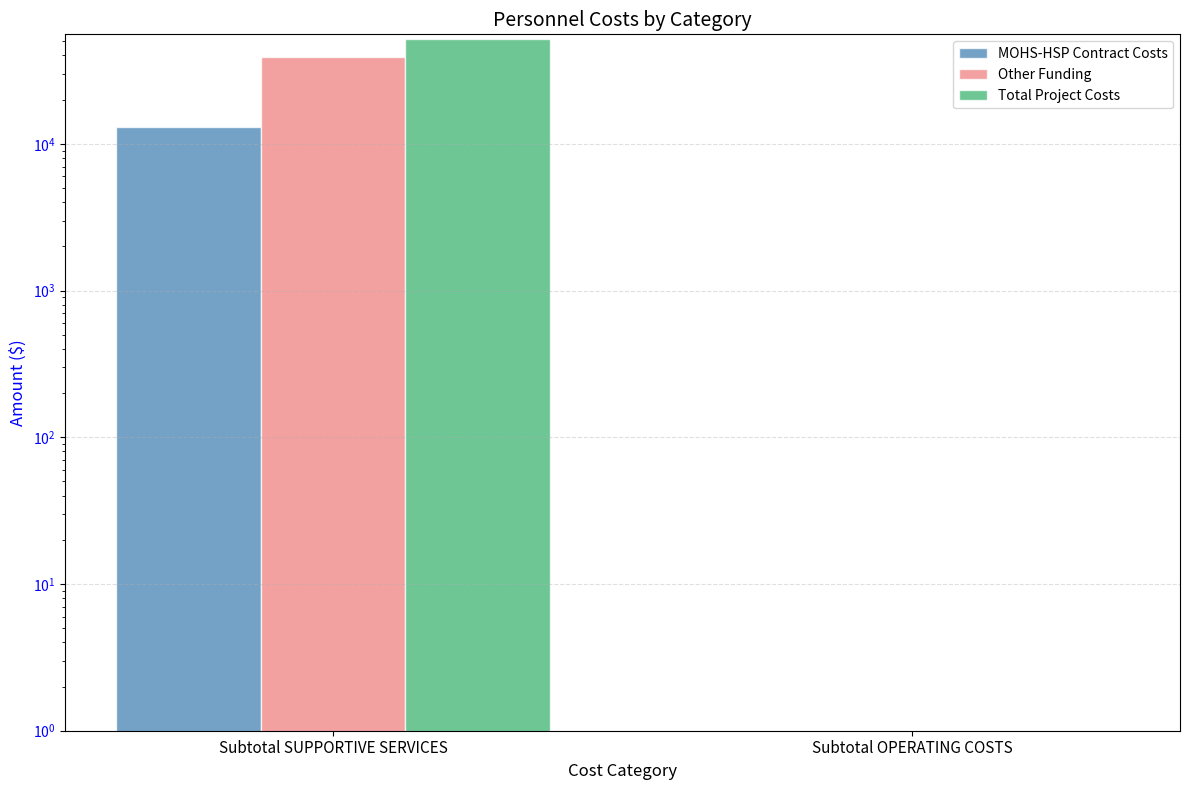

Count the number of categories in the chart.

2